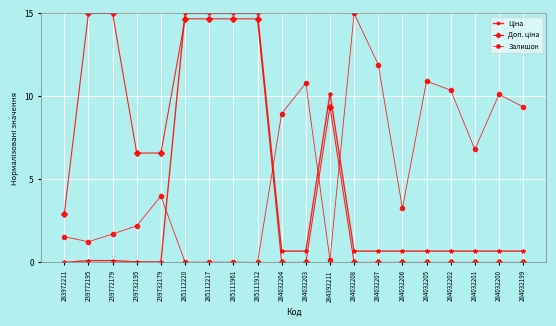

Does the chart have visible grid lines?

Yes